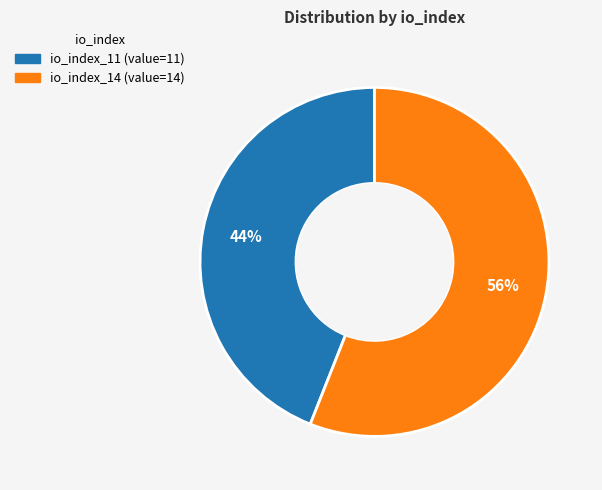

To the nearest percent, what percentage of the pie is io_index_14?

56%